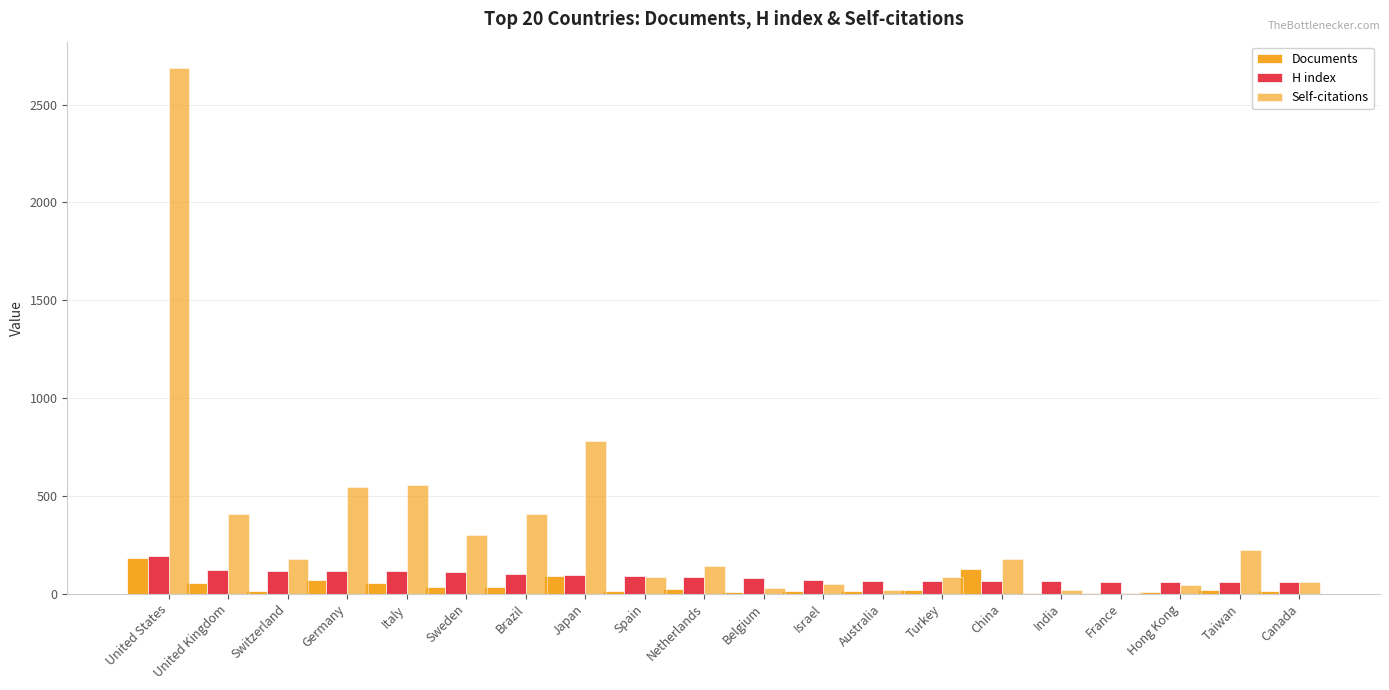

Are the bars grouped side by side (vs. stacked)?

Yes